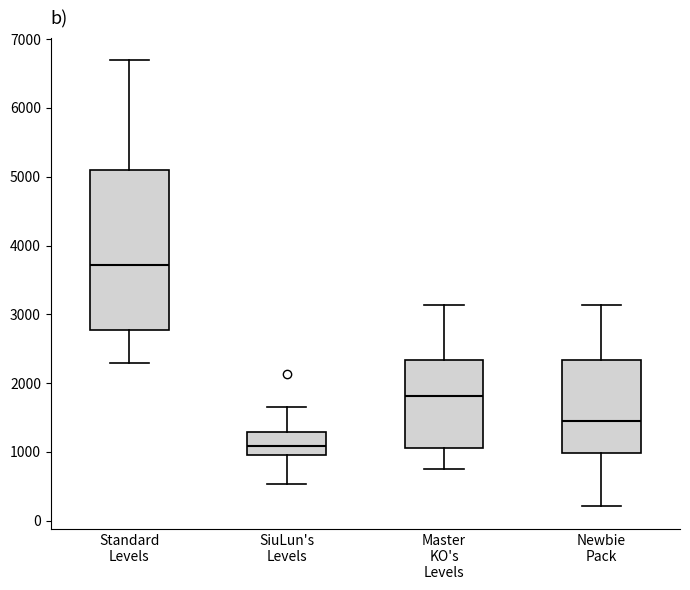

Reading left to right, transcribe this box plot: for each box, give where its median line is, the range the box spans, and where its two whiskers end, as read against the y-axis. The values are not printed on the chart, so give them approximately, as read against the axis.

Standard Levels: median 3700, box 2800 to 5100, whiskers 2300 to 6700
SiuLun's Levels: median 1100, box 900 to 1300, whiskers 500 to 1700
Master KO's Levels: median 1800, box 1100 to 2300, whiskers 700 to 3100
Newbie Pack: median 1500, box 1000 to 2300, whiskers 200 to 3100